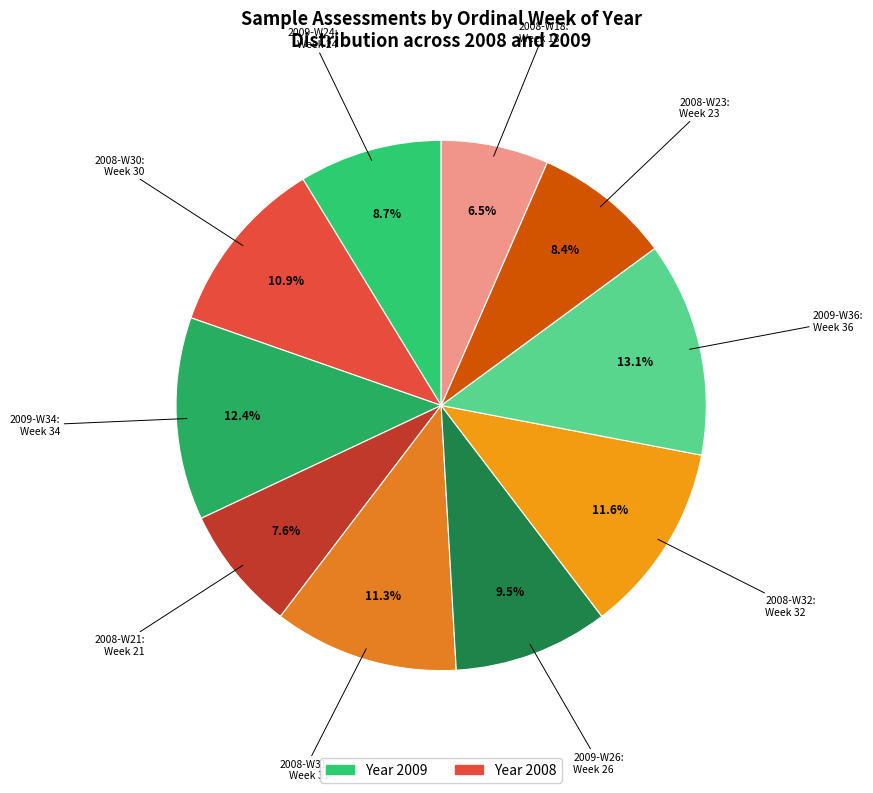

Count the number of slices in the pie.

10